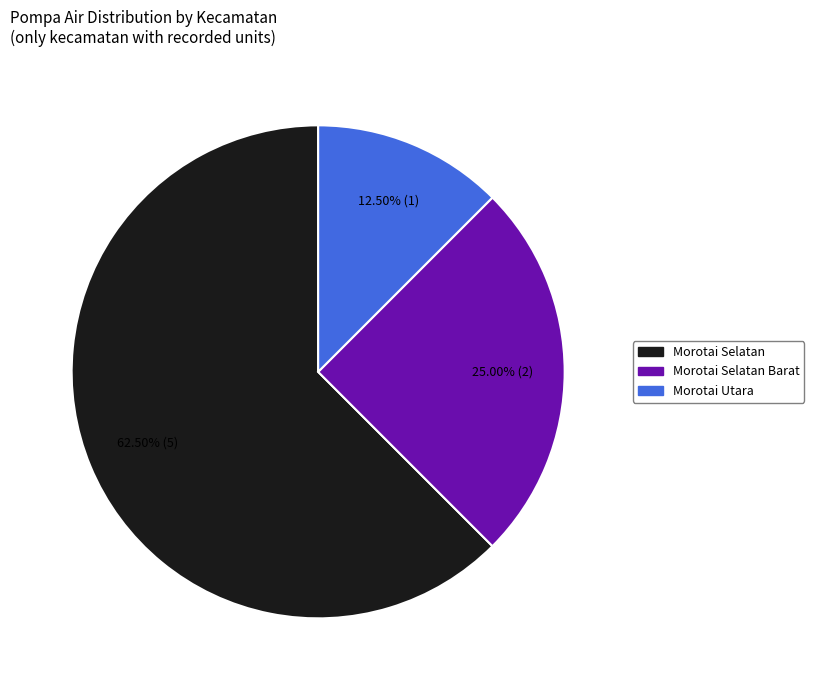

Is there any slice that represents more than half of the pie?

Yes